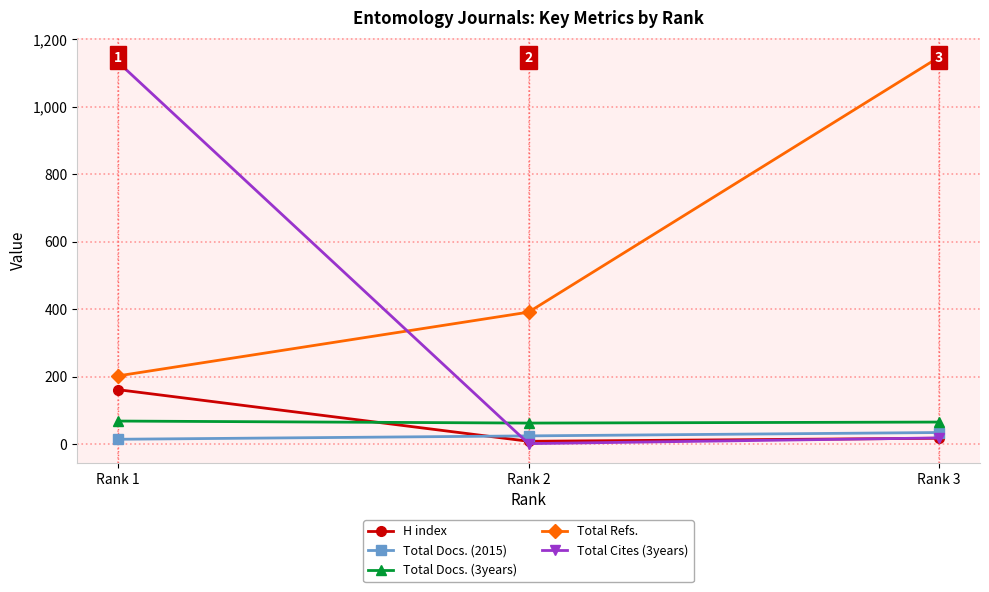

What is the spread (max minus min) of values at Rank 2?

390